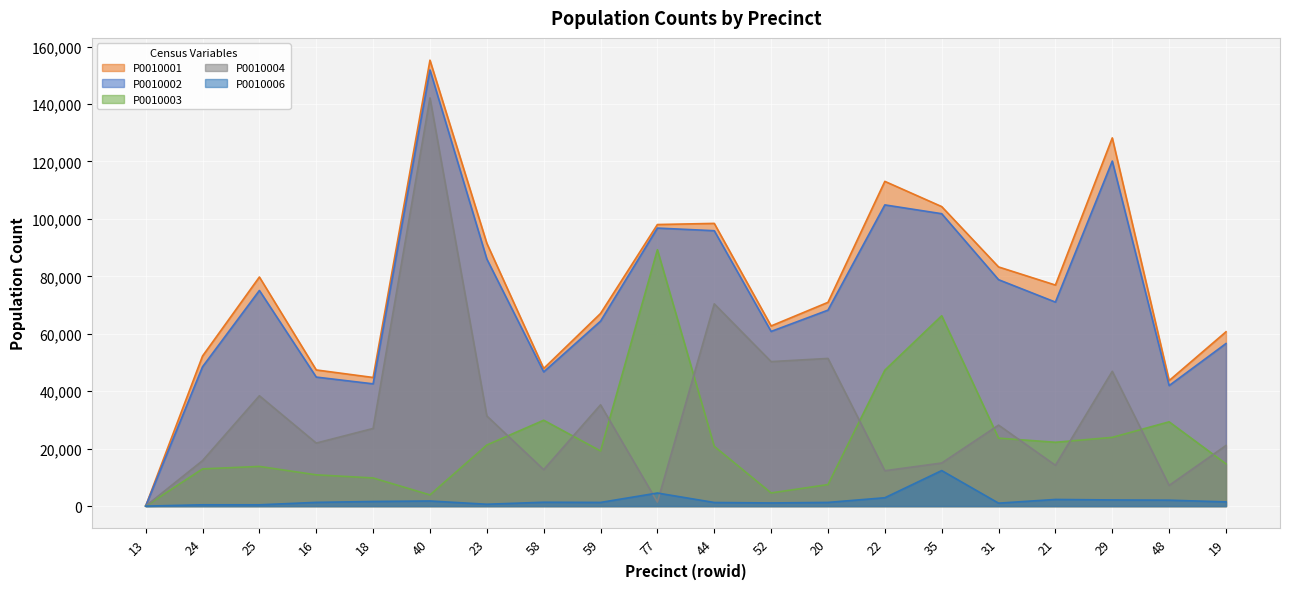

Count the number of categories in the chart.

20